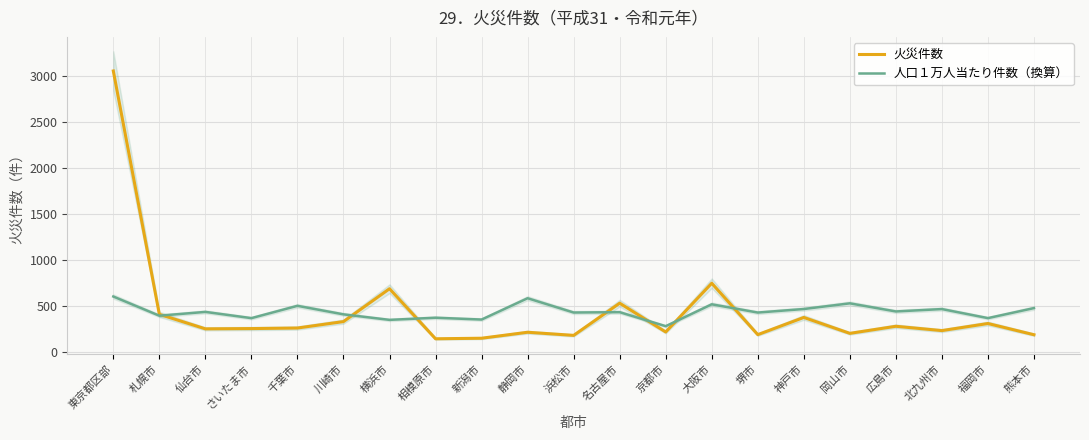

Rank the series at 札幌市 from lowest to highest value.

人口１万人当たり件数（換算）, 火災件数